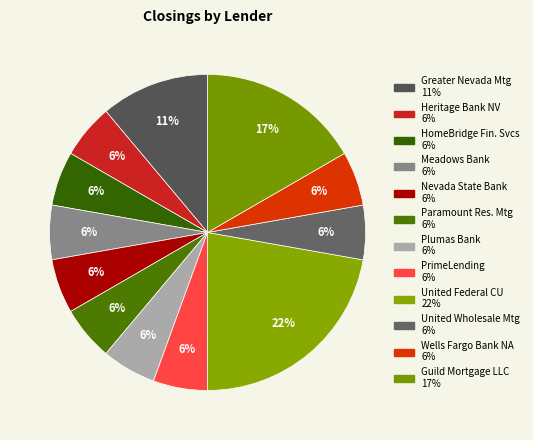

Count the number of slices in the pie.

12